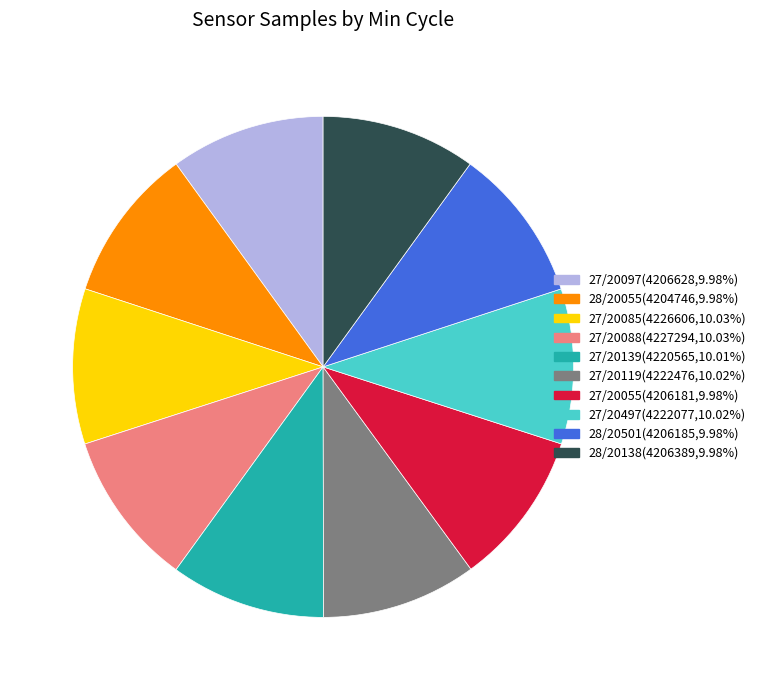

Does any single category account for the majority?

No